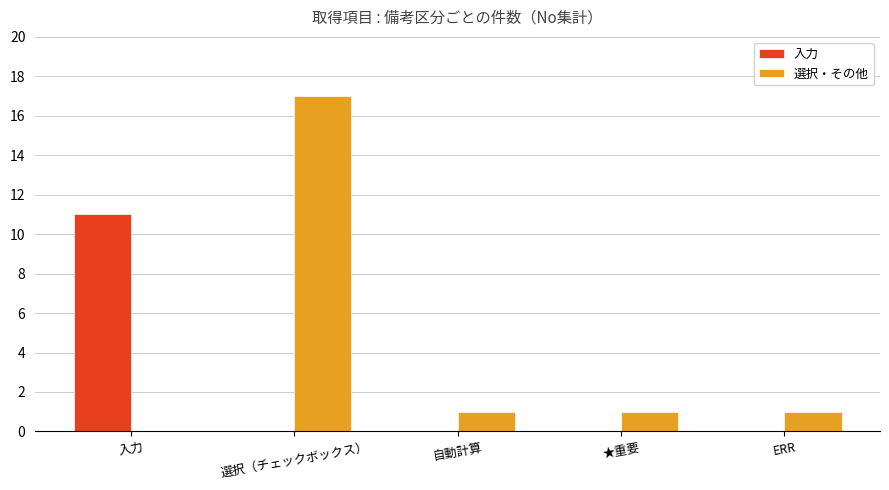

Between 入力 and ERR, which series saw the biggest shift?

入力